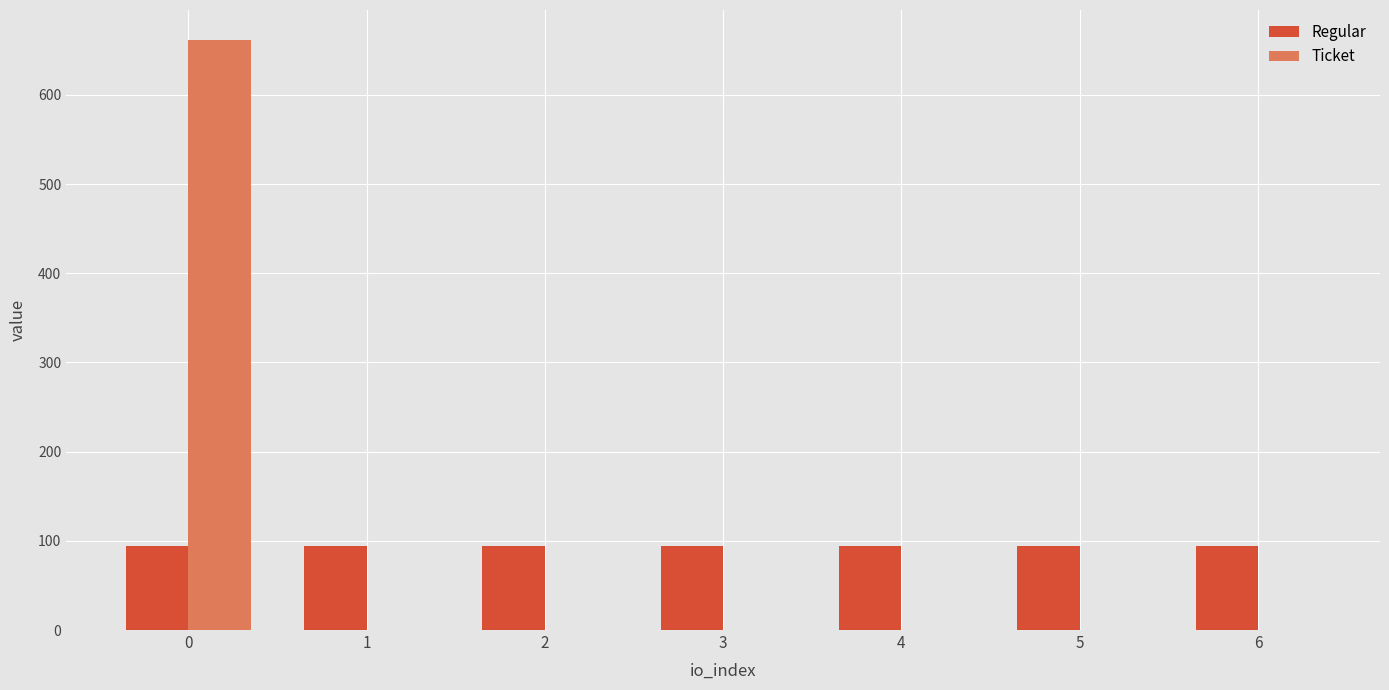

What is the sum of the Regular values at 2 and 3?

189.2